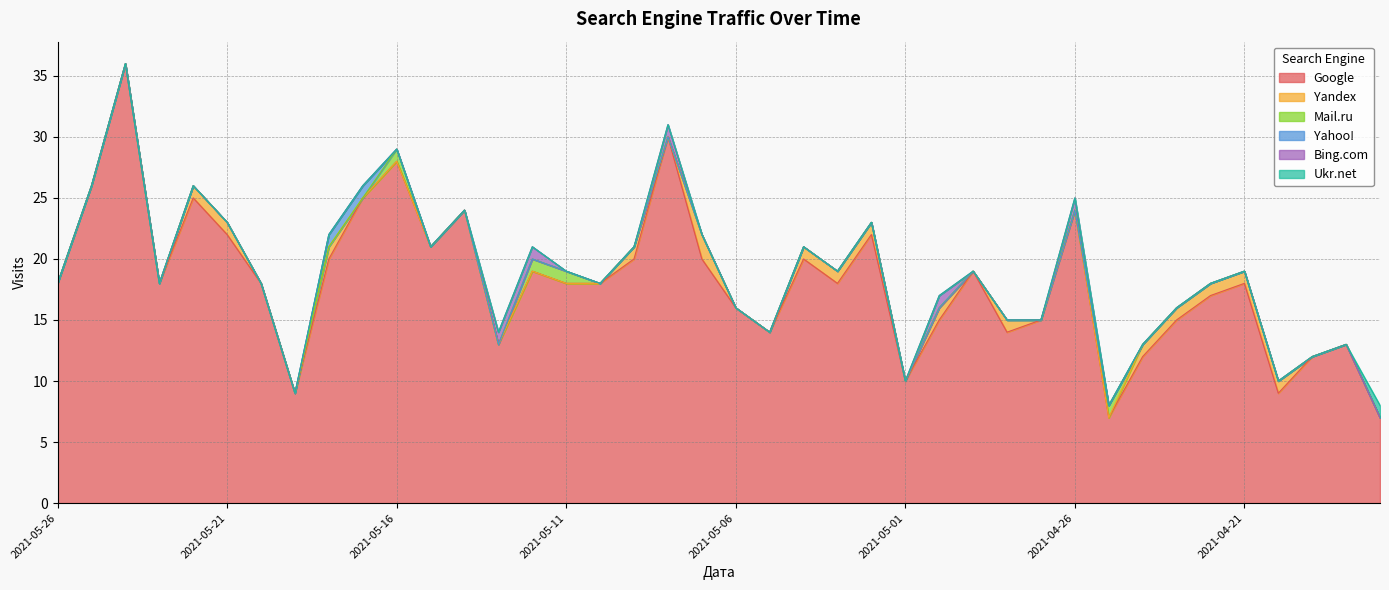

Which category has the highest value in the Ukr.net series?

2021-04-17